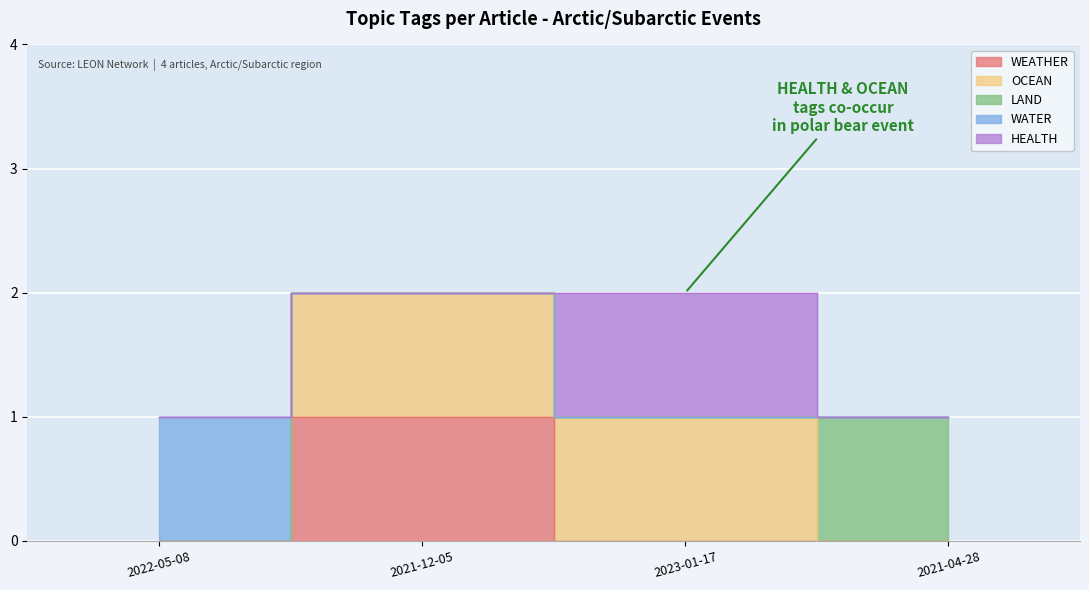

List the labels in order of WEATHER value, largest first.

2021-12-05, 2022-05-08, 2023-01-17, 2021-04-28